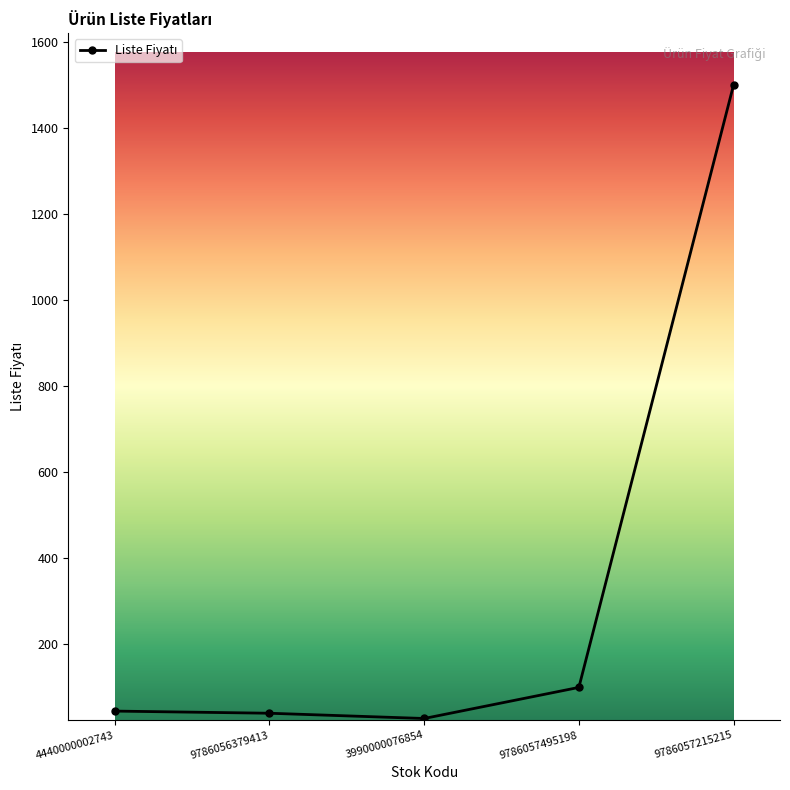

How many points are lower than both their immediate neighbors (excluding endpoints)?

1